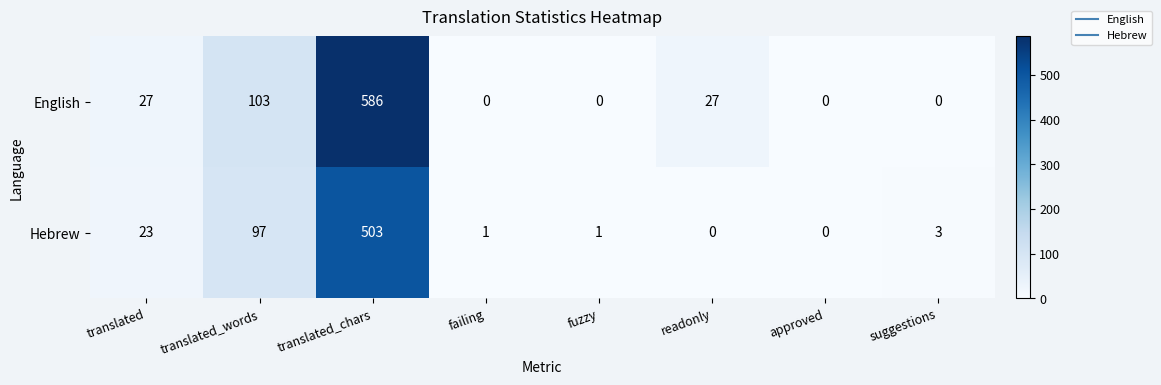

What is the average value of the English series?

93